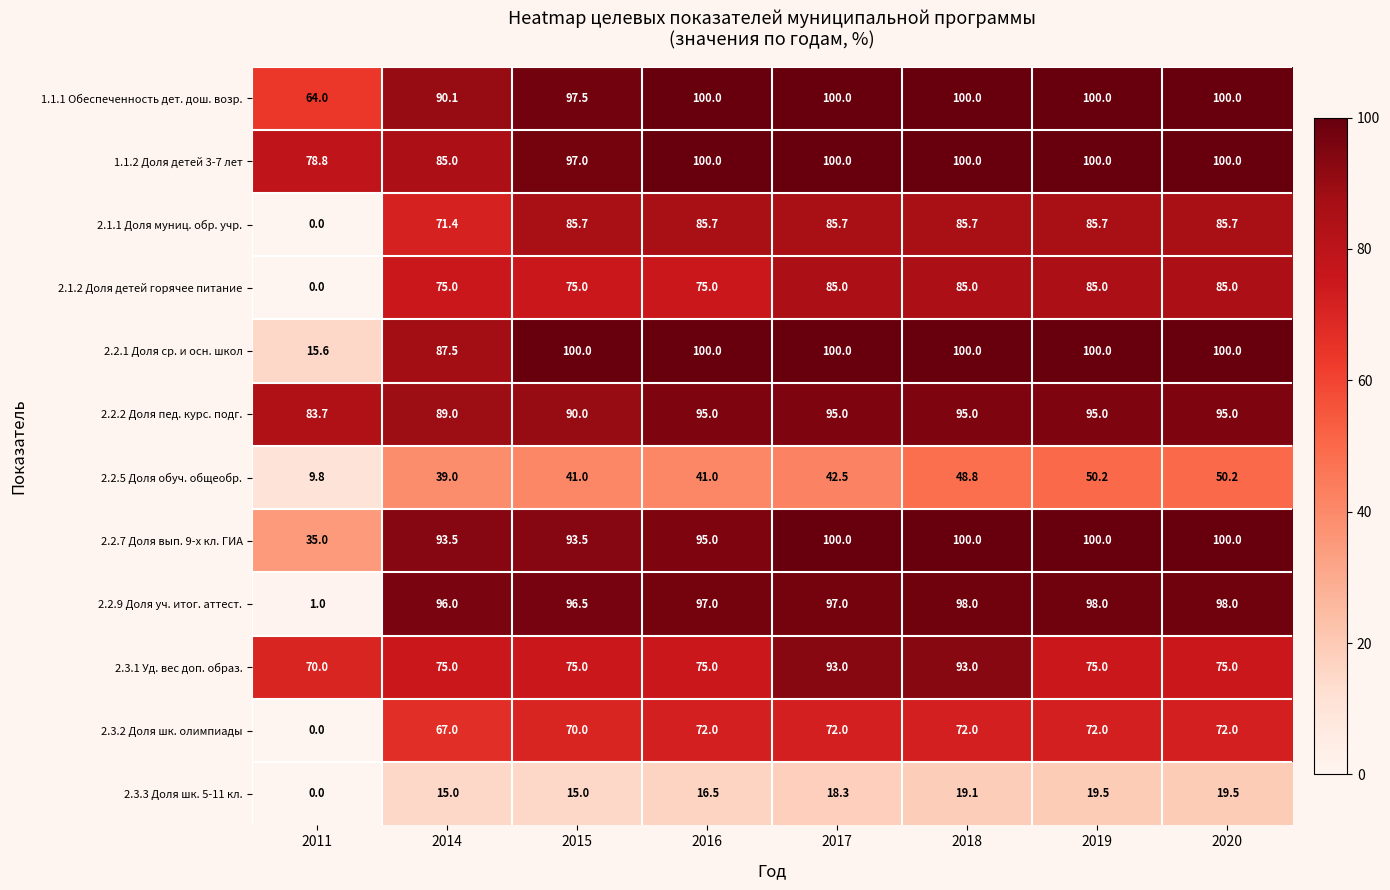

Where is 2.2.2 Доля пед. курс. подг. nearest to the value 89?

2014